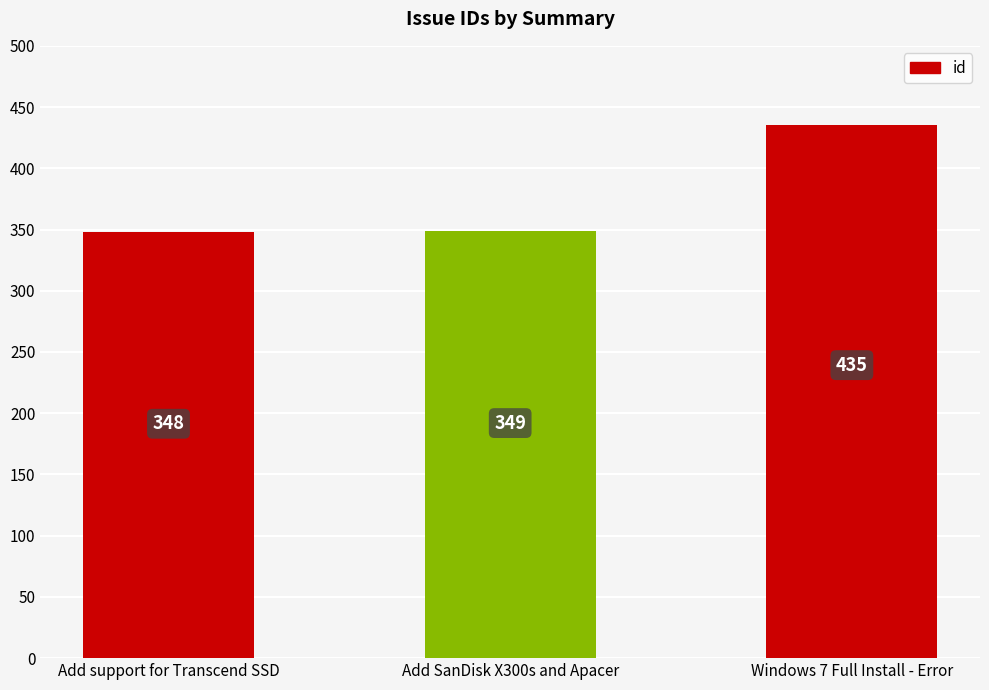

What is the ratio of the value at Windows 7 Full Install - Error to the value at Add SanDisk X300s and Apacer?

1.2